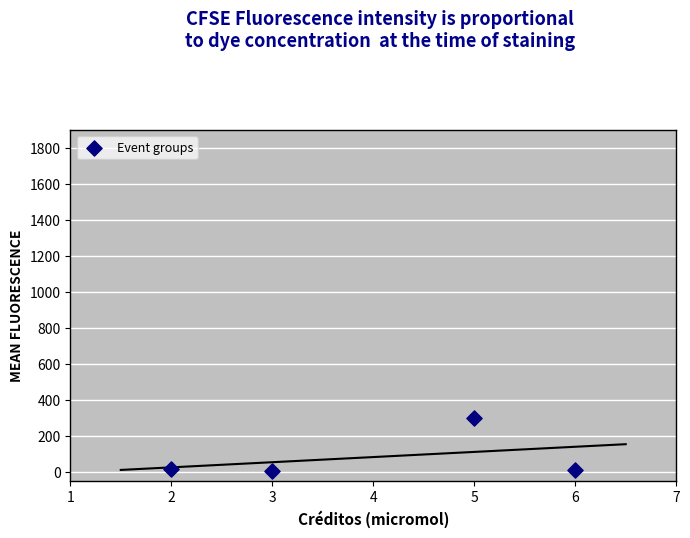

What is the range of Y values (max minus min)?

291.6